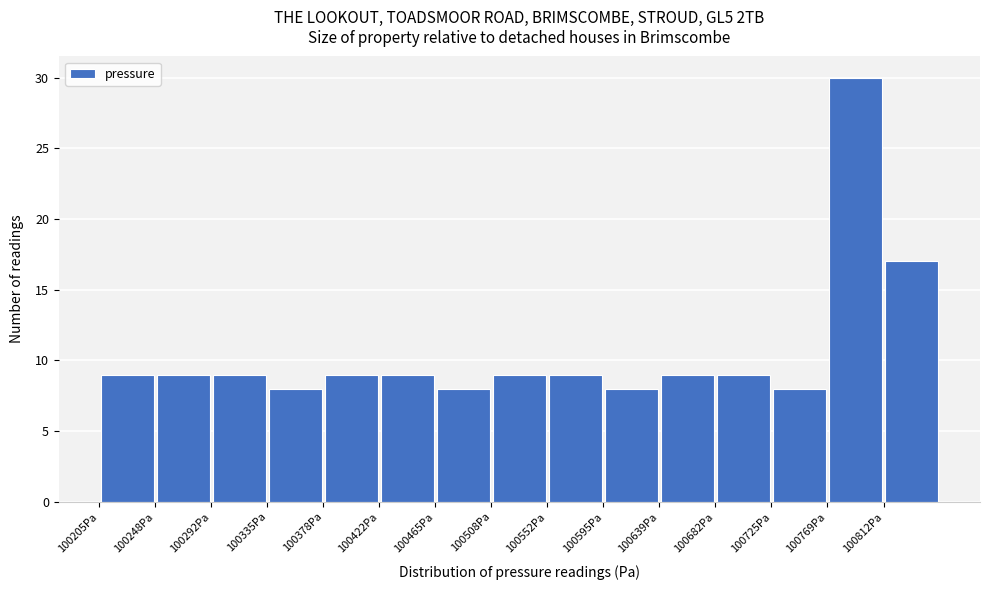

What is the height of the bar covering 100550 to 100595 on the x-axis? Neither the bar edges nor the heights are printed on the chart, so give them approximately, as read against the axes.

9